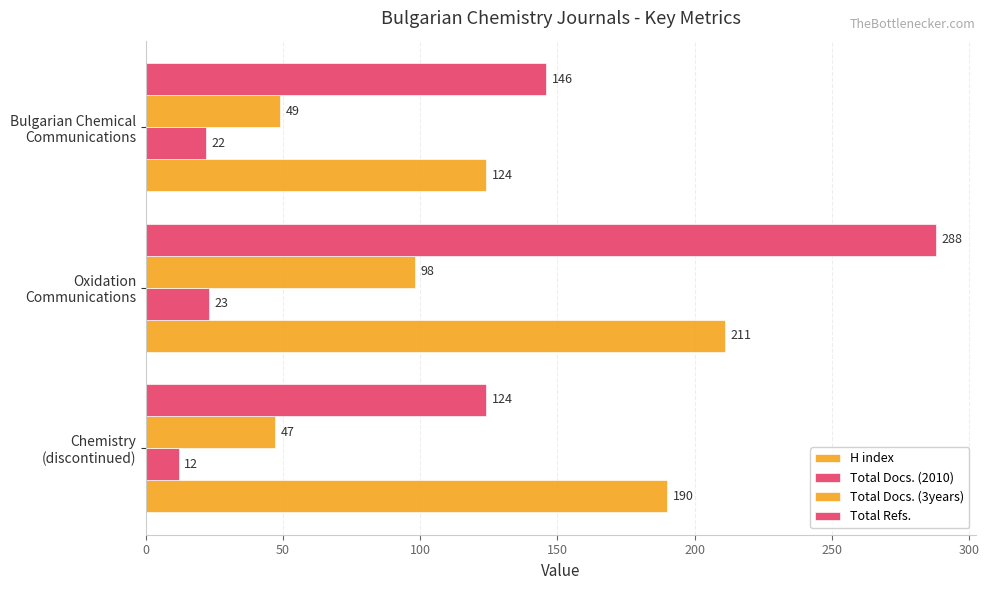

How many data points does each series have?

3